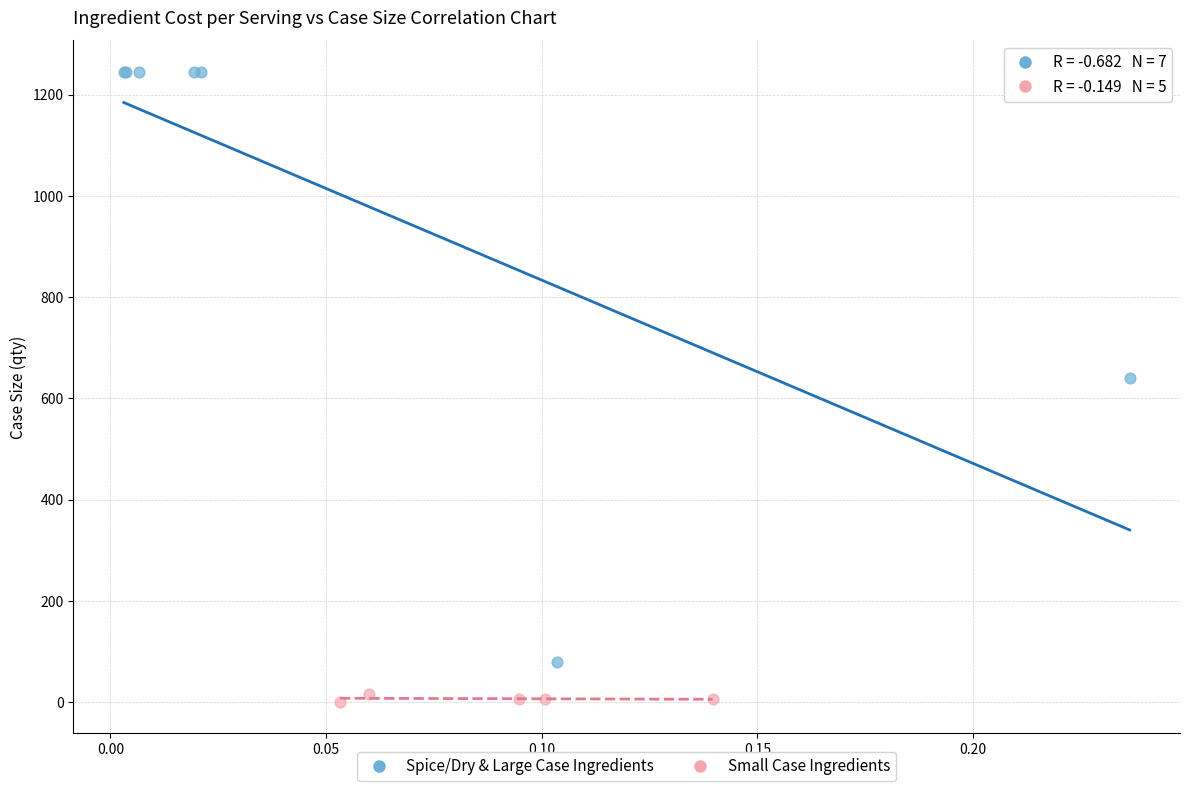

Which series contains the lowest Y value?

Small Case Ingredients